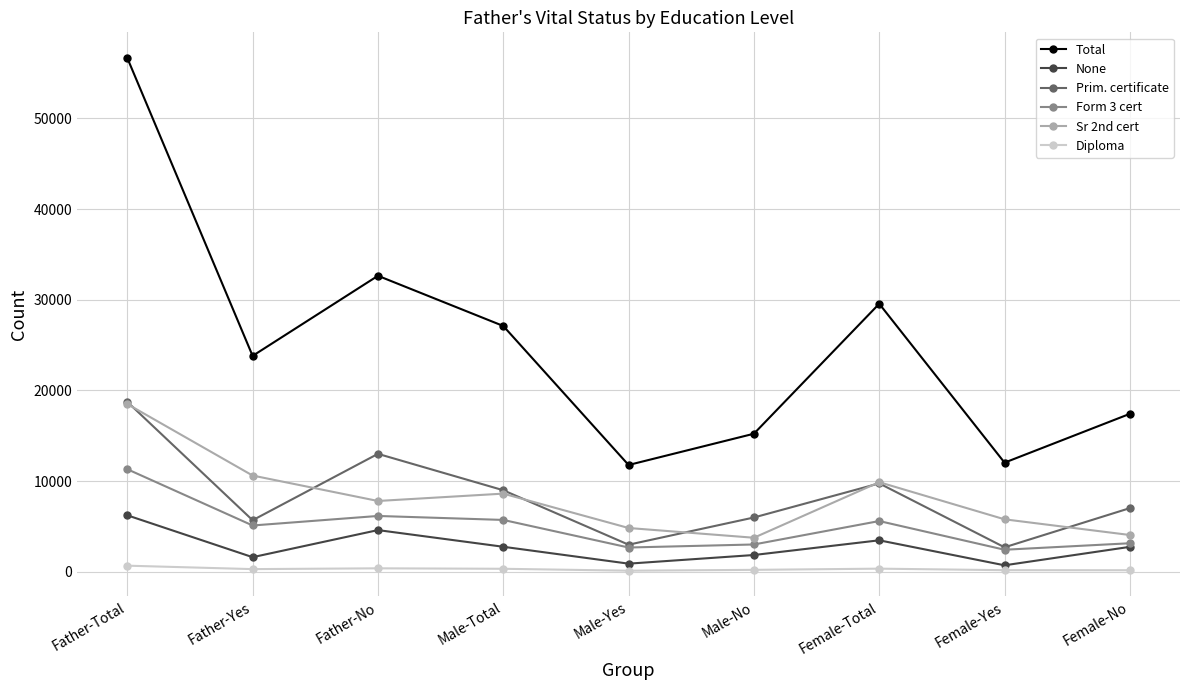

At which category does Sr 2nd cert reach its first local valley?

Father-No